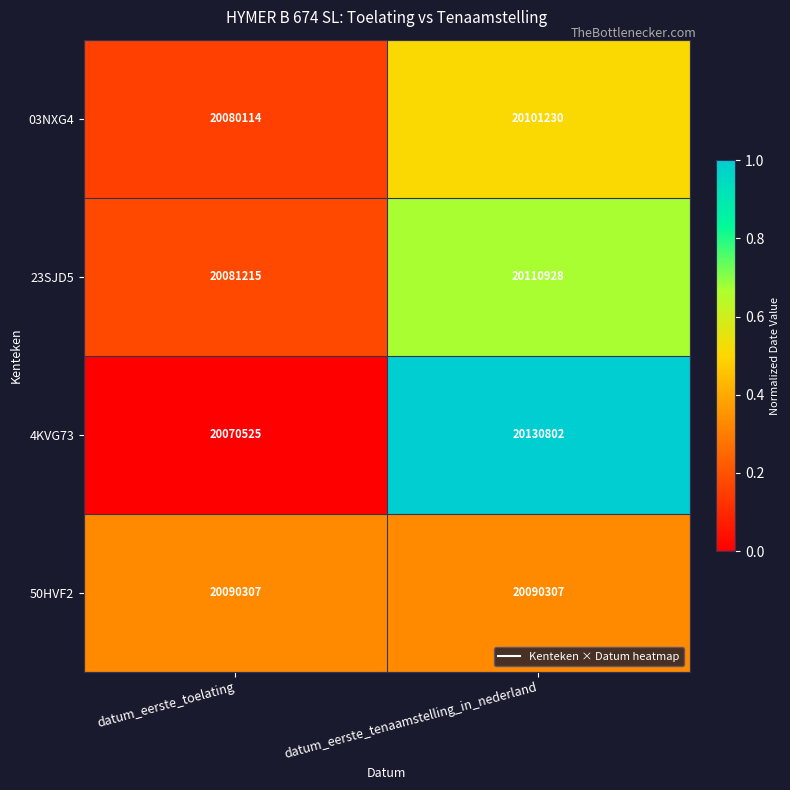

The 4KVG73 series shows 20070525 at datum_eerste_toelating. True or false?

True